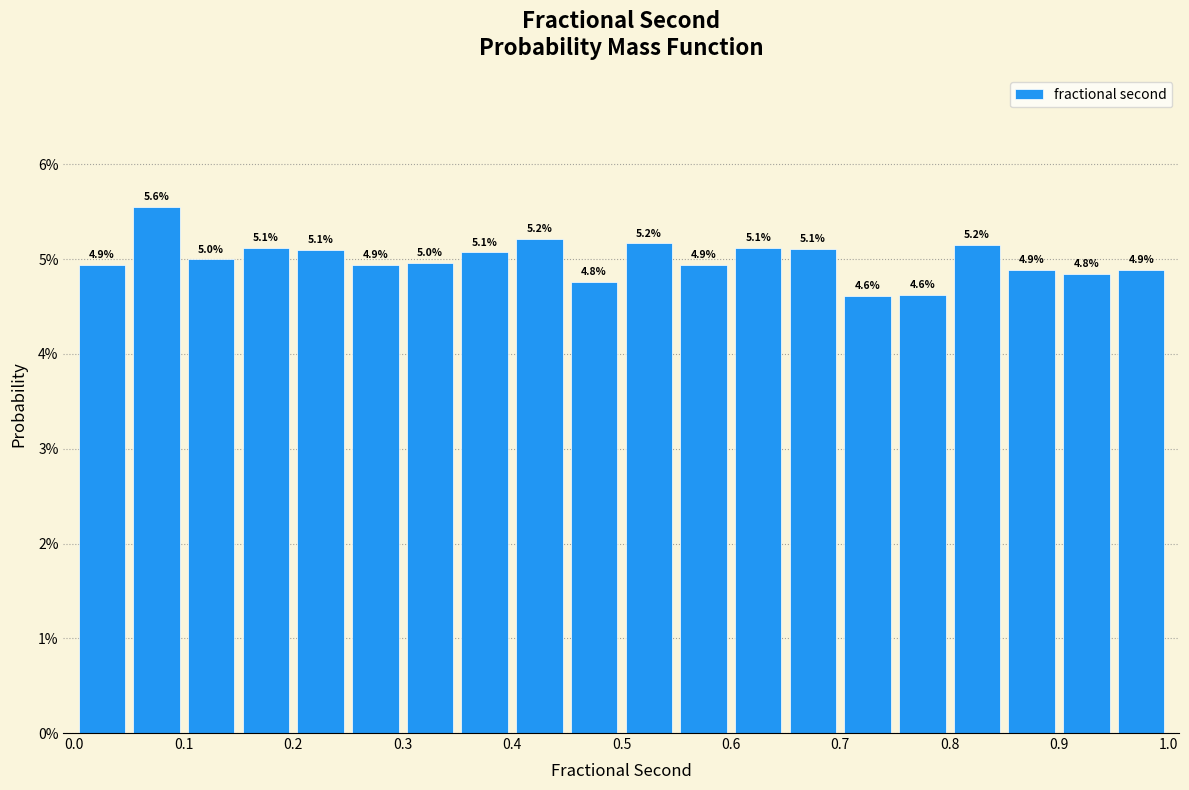

Which range on the x-axis has the tallest bar?

0.05 to 0.10